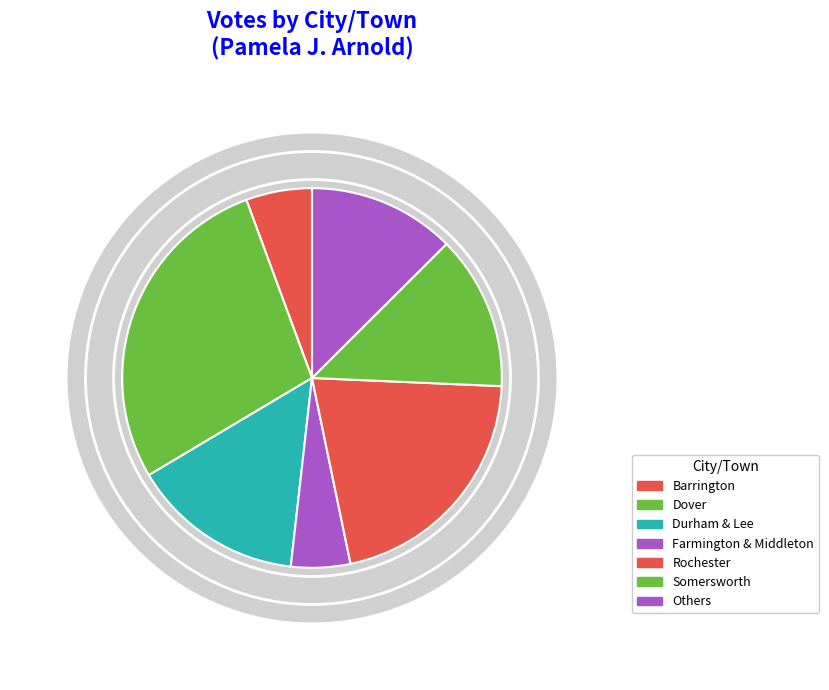

True or false: Somersworth accounts for 1% of the total.

False